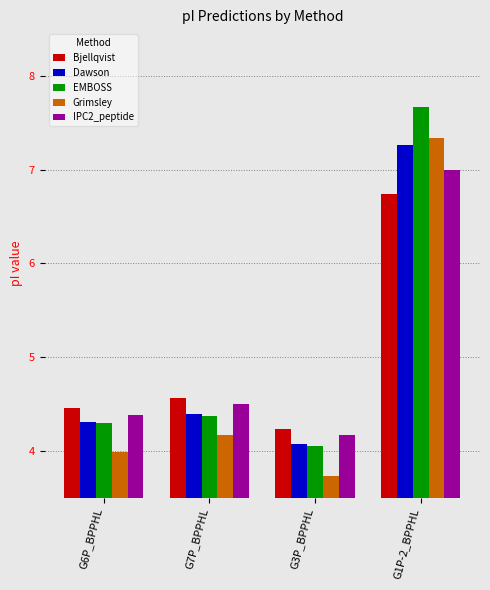

Does the chart contain stacked bars?

No